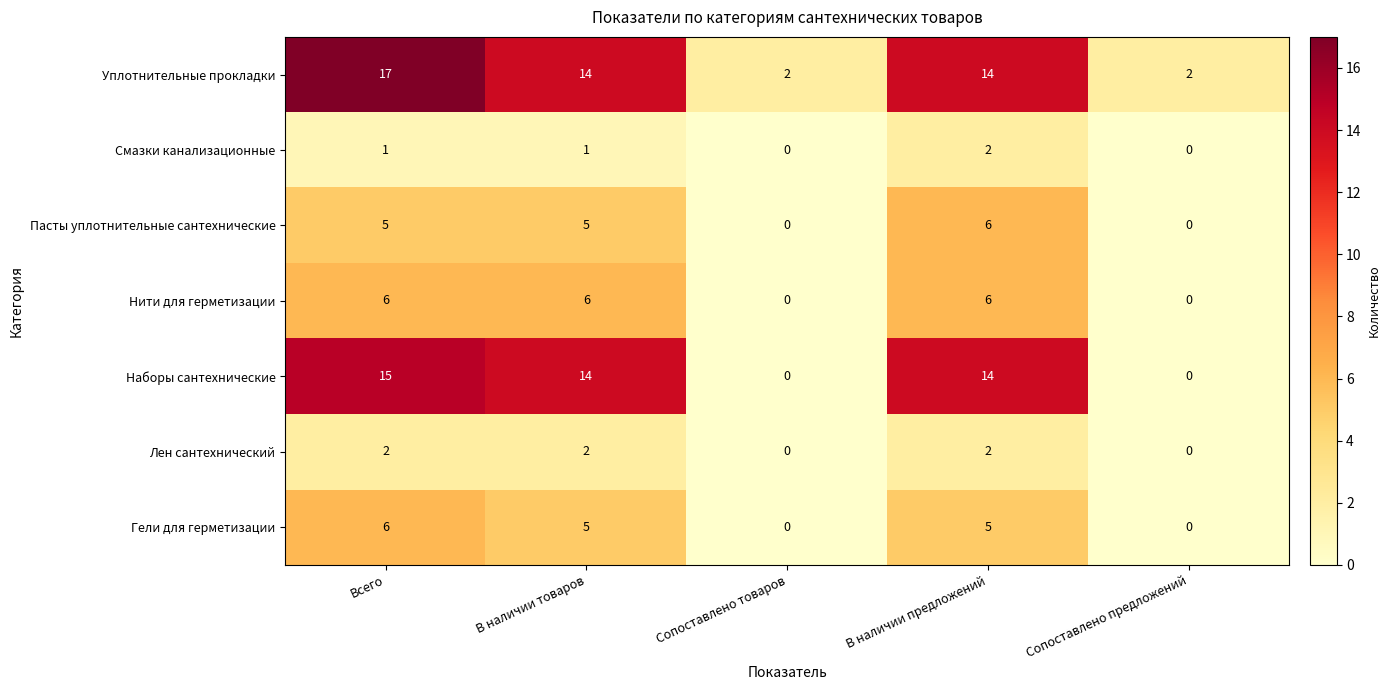

What is the average value of the Гели для герметизации series?

3